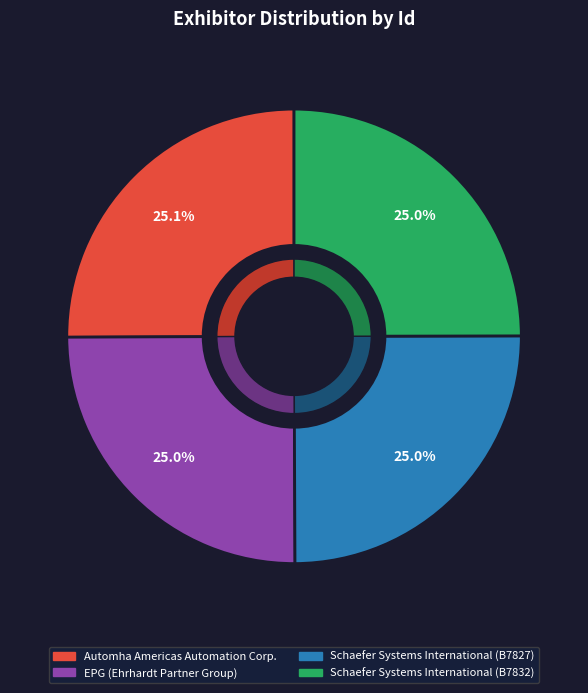

To the nearest percent, what percentage of the pie is Schaefer Systems International (B7832)?

25%